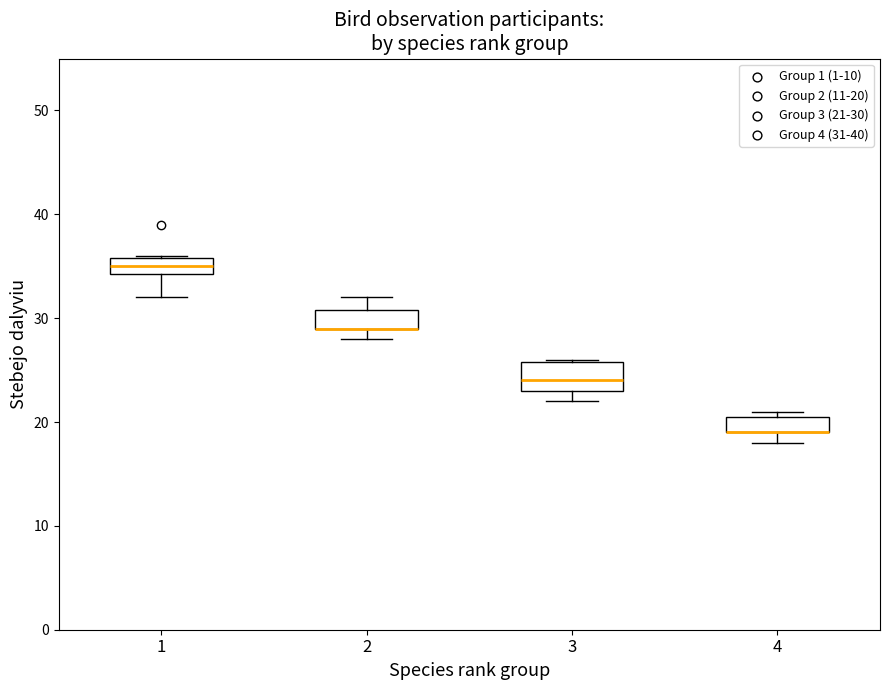

Reading left to right, read every box against the y-axis: the position of its median line, the range the box covers, and the ends of its whiskers. The values are not printed on the chart, so give them approximately, as read against the axis.

1: median 35, box 34 to 36, whiskers 32 to 36
2: median 29 (drawn on the box's lower edge), box 29 to 31, whiskers 28 to 32
3: median 24, box 23 to 26, whiskers 22 to 26
4: median 19 (drawn on the box's lower edge), box 19 to 21, whiskers 18 to 21 (just above the box's upper edge)